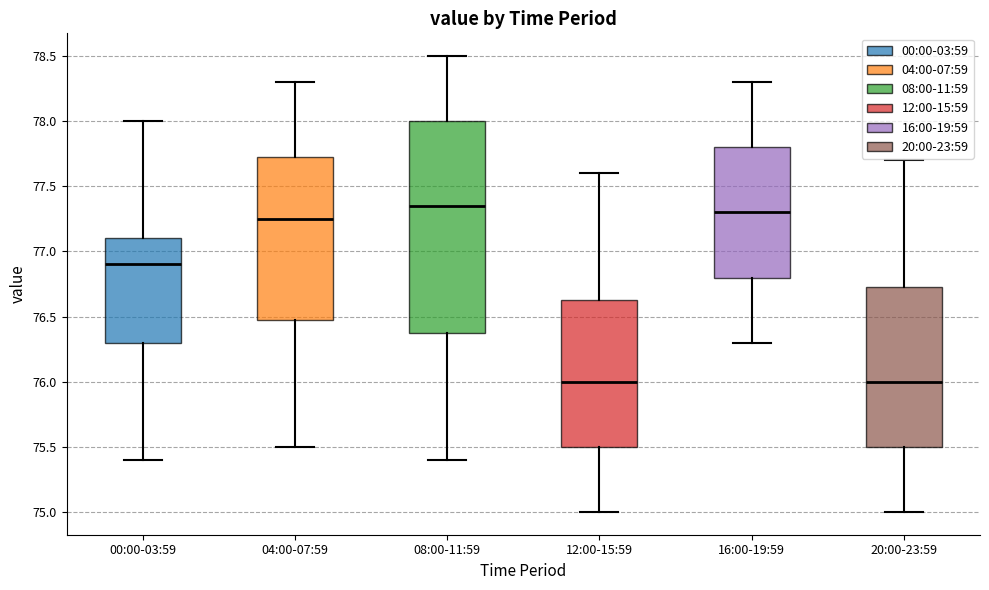

Reading left to right, read every box against the y-axis: the position of its median line, the range the box covers, and the ends of its whiskers. The values are not printed on the chart, so give them approximately, as read against the axis.

00:00-03:59: median 76.90, box 76.30 to 77.10, whiskers 75.40 to 78.00
04:00-07:59: median 77.25, box 76.50 to 77.75, whiskers 75.50 to 78.30
08:00-11:59: median 77.35, box 76.40 to 78.00, whiskers 75.40 to 78.50
12:00-15:59: median 76.00, box 75.50 to 76.65, whiskers 75.00 to 77.60
16:00-19:59: median 77.30, box 76.80 to 77.80, whiskers 76.30 to 78.30
20:00-23:59: median 76.00, box 75.50 to 76.75, whiskers 75.00 to 77.70